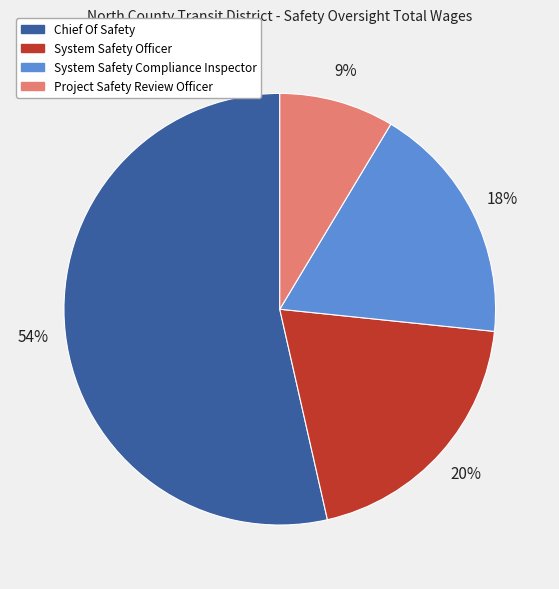

What is the largest slice in the pie chart?

Chief Of Safety